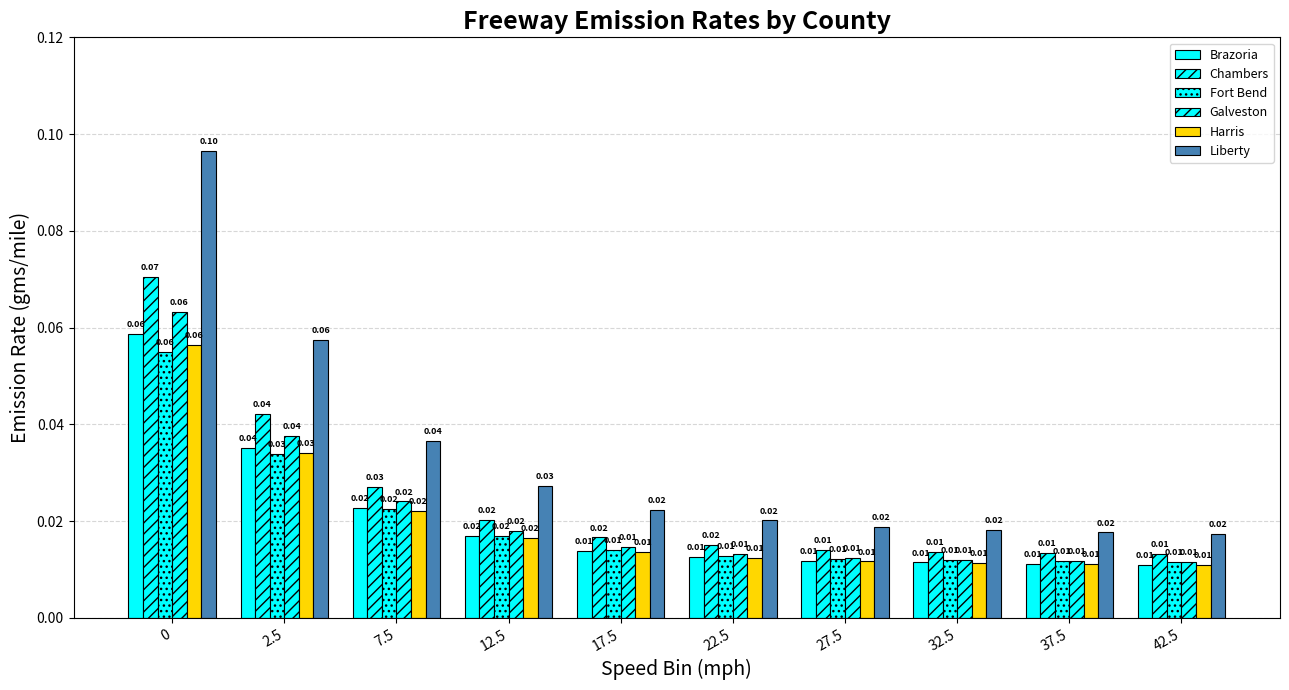

The value of Brazoria at 17.5 is 0.0. True or false?

True